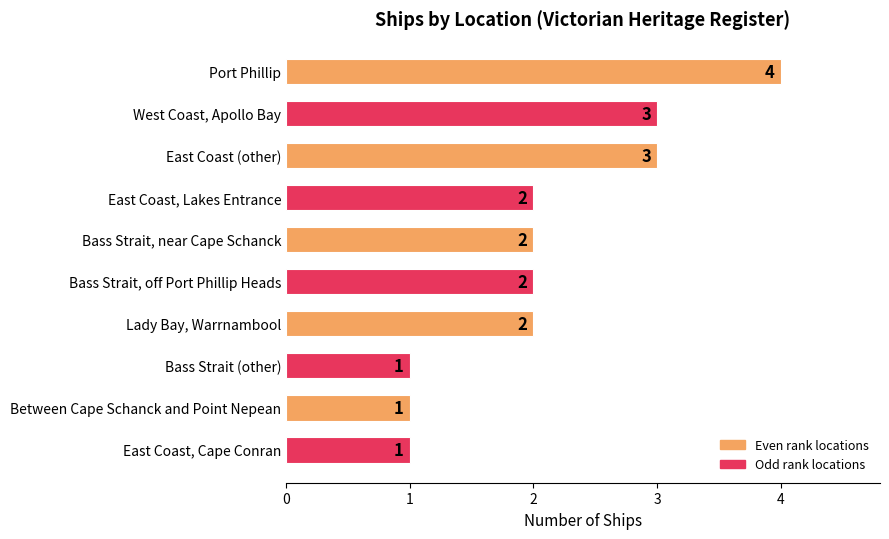

The chart shows a value of 3 at Bass Strait, near Cape Schanck. True or false?

False